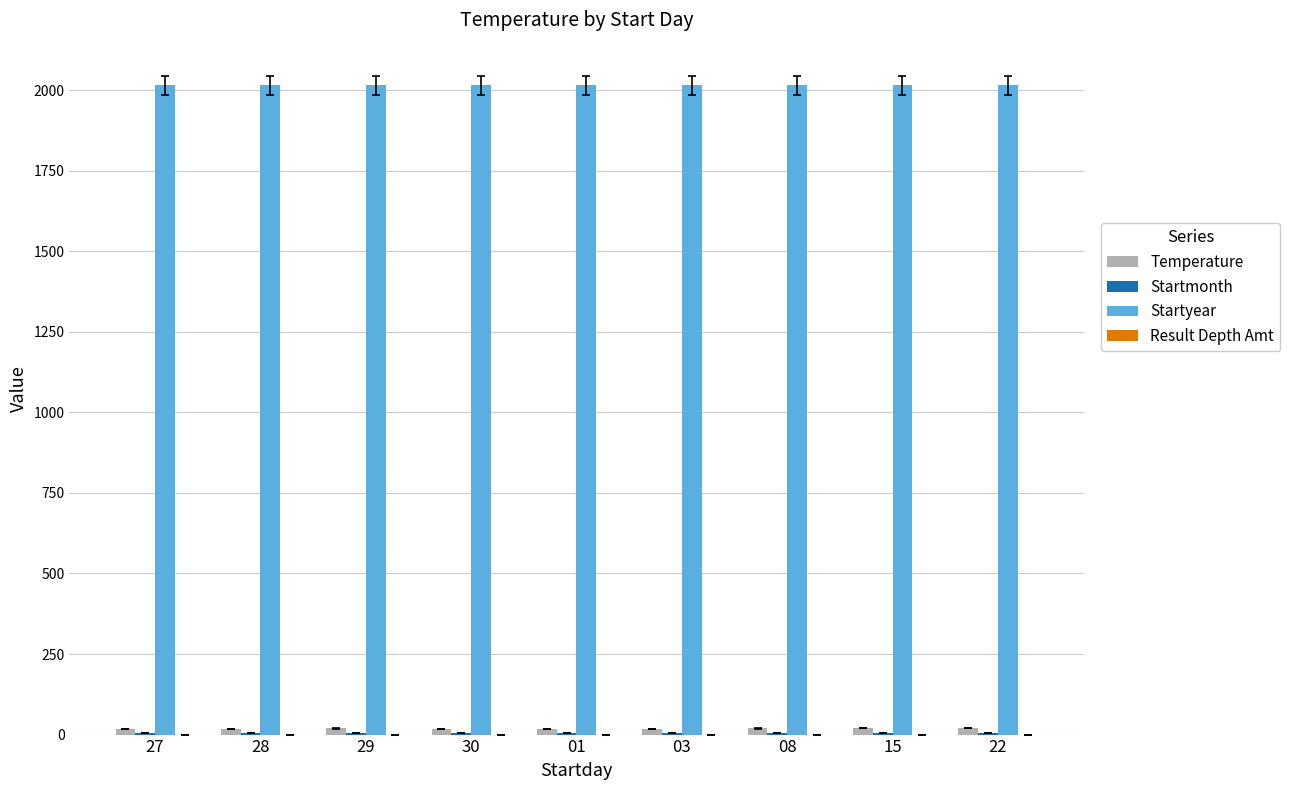

The value of Startyear at 15 is 1377.0. True or false?

False